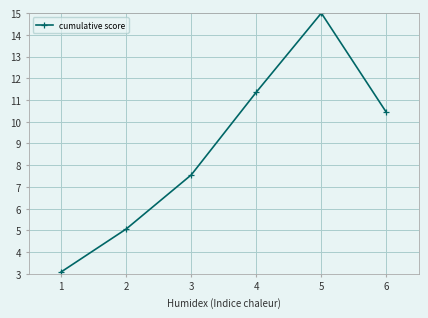

What is the difference between the values at 6 and 3?

2.9